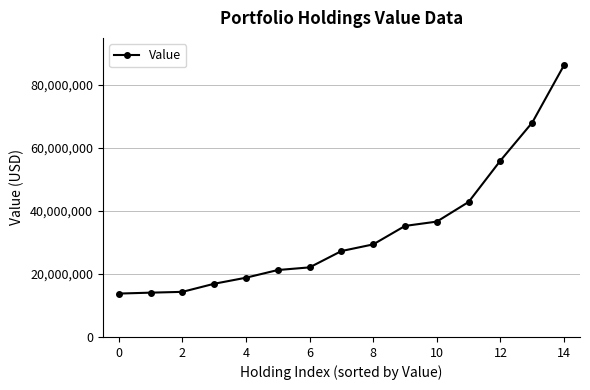

How many categories are shown in the chart?

15